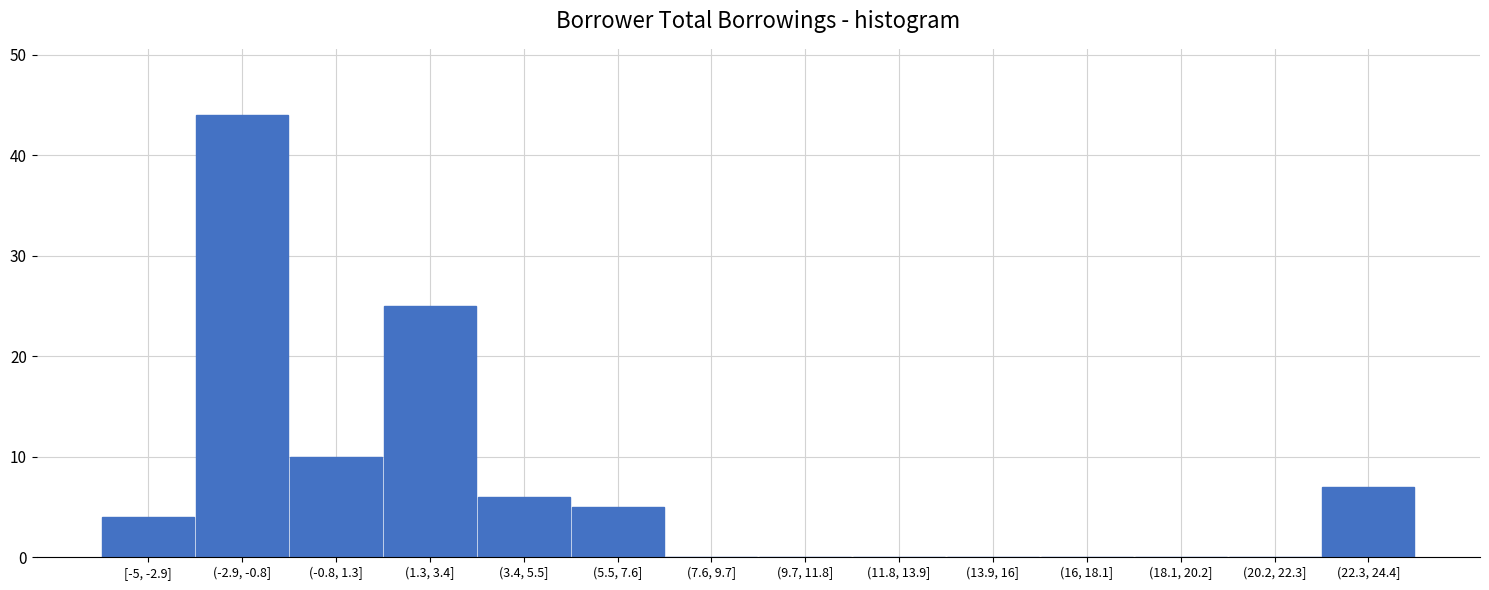

Reading right to left, transcribe all the data shown in this chart.

(22.3, 24.4]=7	(20.2, 22.3]=0	(18.1, 20.2]=0	(16, 18.1]=0	(13.9, 16]=0	(11.8, 13.9]=0	(9.7, 11.8]=0	(7.6, 9.7]=0	(5.5, 7.6]=5	(3.4, 5.5]=6	(1.3, 3.4]=25	(-0.8, 1.3]=10	(-2.9, -0.8]=44	[-5, -2.9]=4